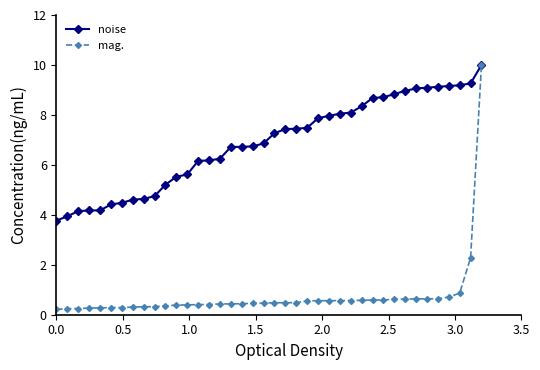

Which series has the largest total across all categories?

noise